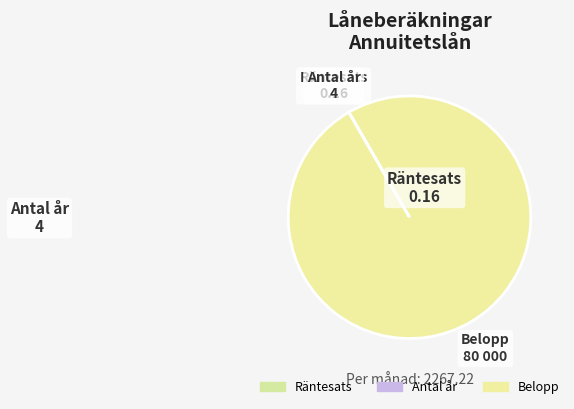

The Räntesats slice represents 1% of the pie. True or false?

False